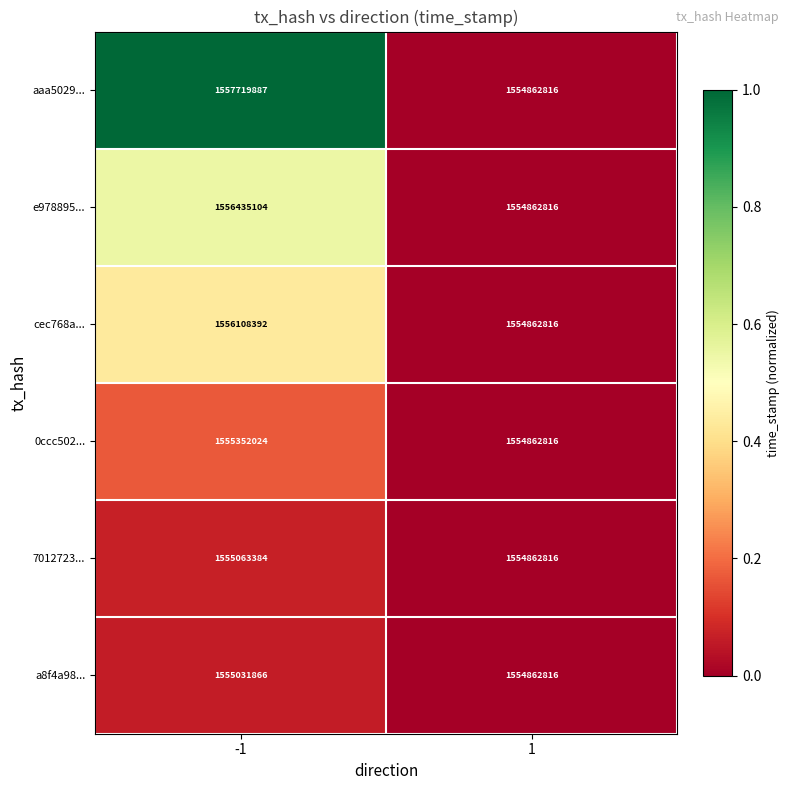

What is the difference between the maximum and minimum values in the aaa5029... series?

2857071